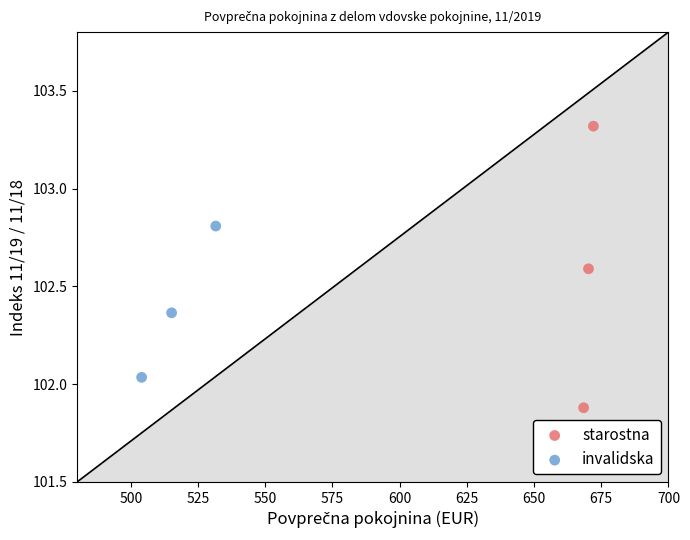

Which series reaches the maximum Y coordinate?

starostna